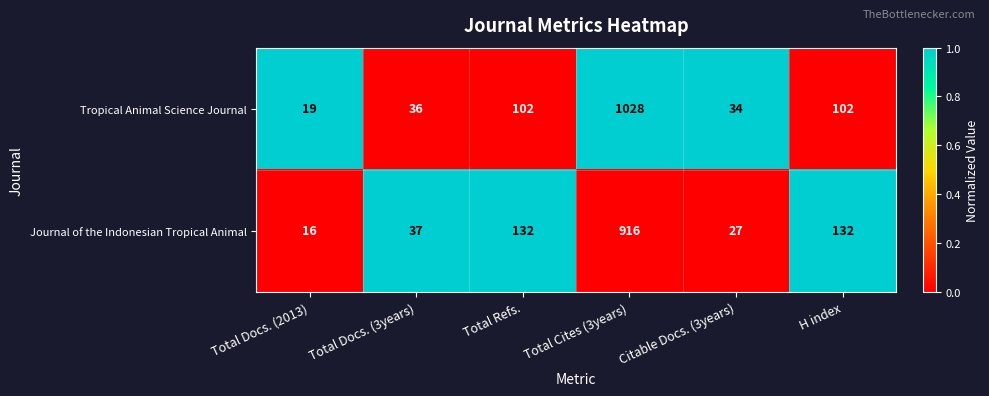

At which category does the chart reach its minimum across all series?

Total Docs. (2013)